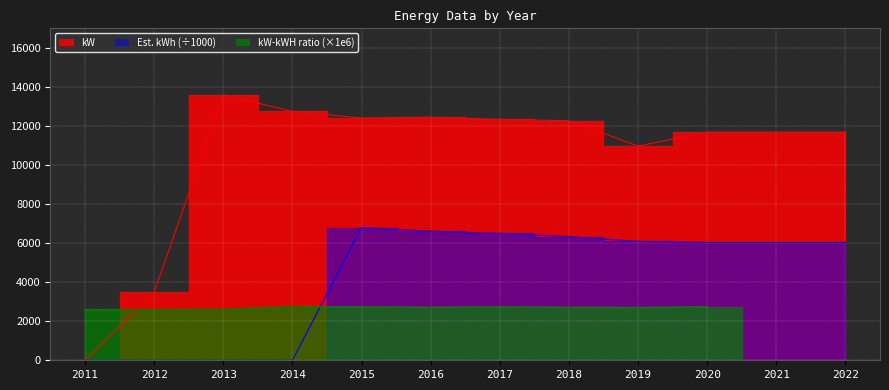

At which category does kW reach its first local valley?

2015